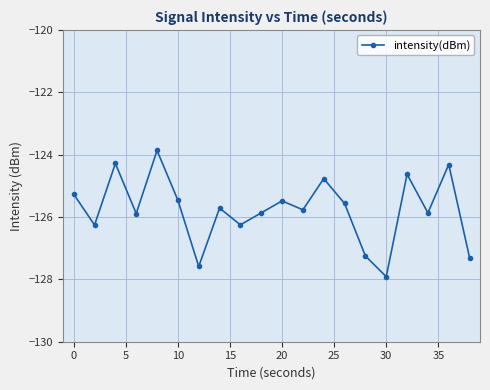

What is the value of the 20th point from the left?

-127.3